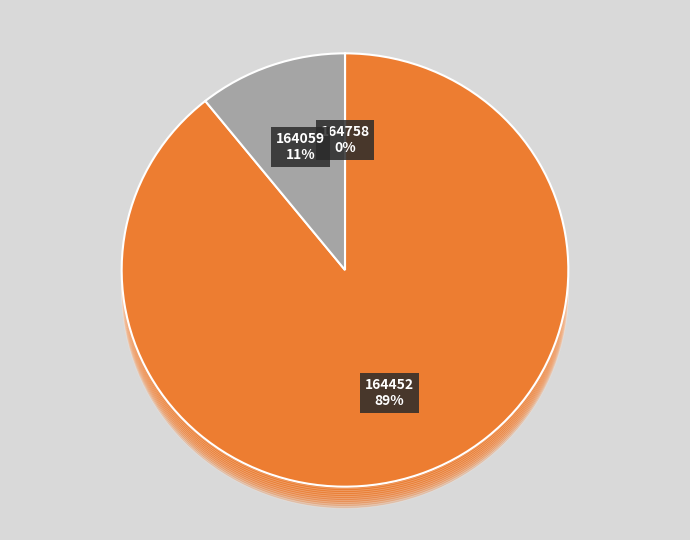

To the nearest percent, what percentage of the pie is 164452?

89%